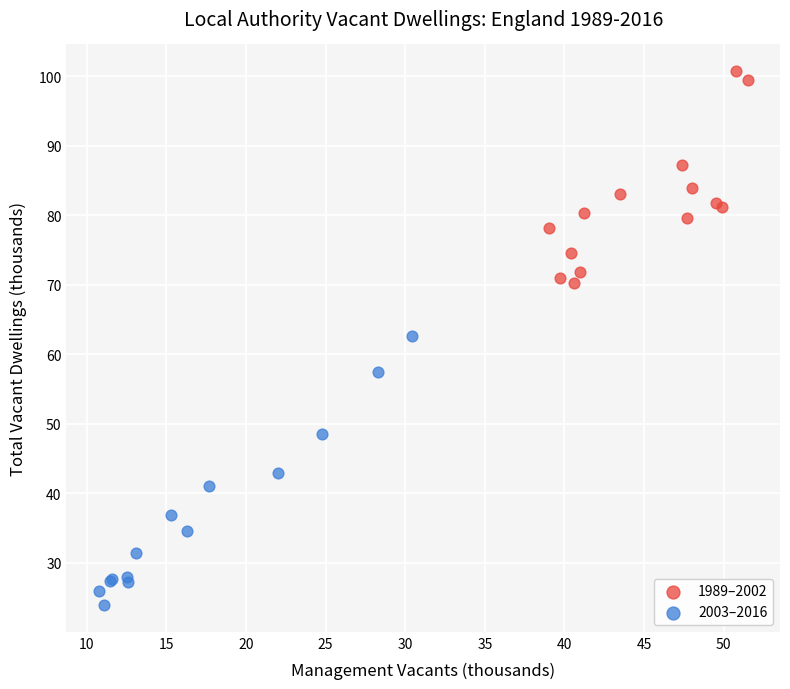

Which series reaches the minimum Y coordinate?

2003–2016